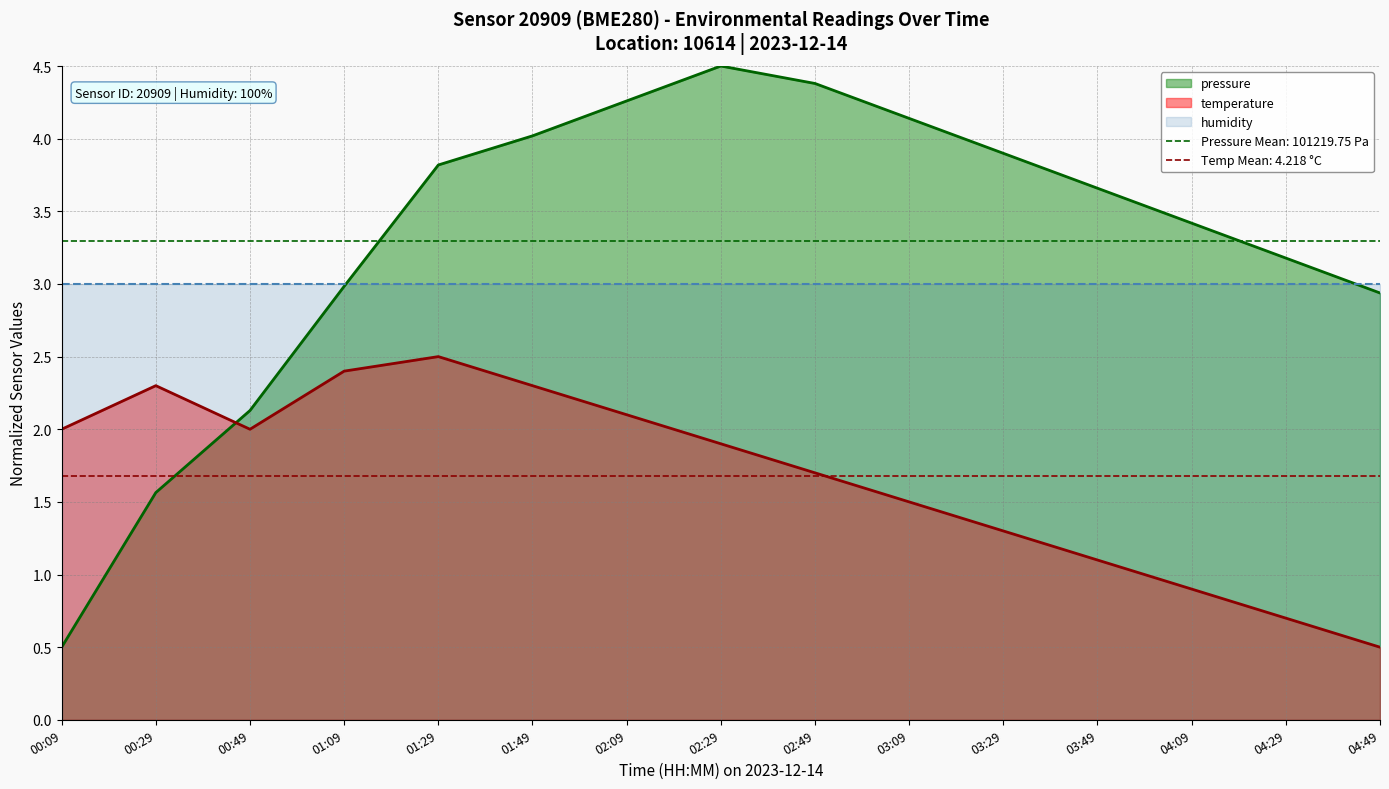

Reading left to right, list all the values displayed in this chart.

pressure: 00:09=0.5	00:29=1.6	00:49=2.1	01:09=3.0	01:29=3.8	01:49=4.0	02:09=4.3	02:29=4.5	02:49=4.4	03:09=4.1	03:29=3.9	03:49=3.7	04:09=3.4	04:29=3.2	04:49=2.9
temperature: 00:09=2.0	00:29=2.3	00:49=2.0	01:09=2.4	01:29=2.5	01:49=2.3	02:09=2.1	02:29=1.9	02:49=1.7	03:09=1.5	03:29=1.3	03:49=1.1	04:09=0.9	04:29=0.7	04:49=0.5